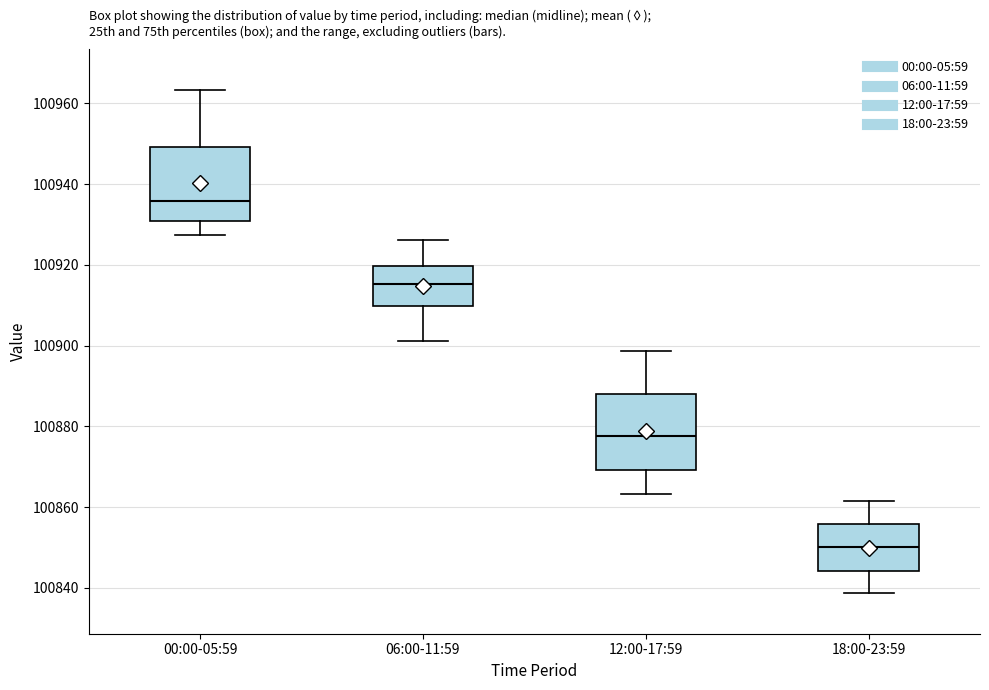

Reading left to right, read every box against the y-axis: the position of its median line, the range the box covers, and the ends of its whiskers. The values are not printed on the chart, so give them approximately, as read against the axis.

00:00-05:59: median 100936, box 100930 to 100950, whiskers 100928 to 100964
06:00-11:59: median 100916, box 100910 to 100920, whiskers 100902 to 100926
12:00-17:59: median 100878, box 100870 to 100888, whiskers 100864 to 100898
18:00-23:59: median 100850, box 100844 to 100856, whiskers 100838 to 100862